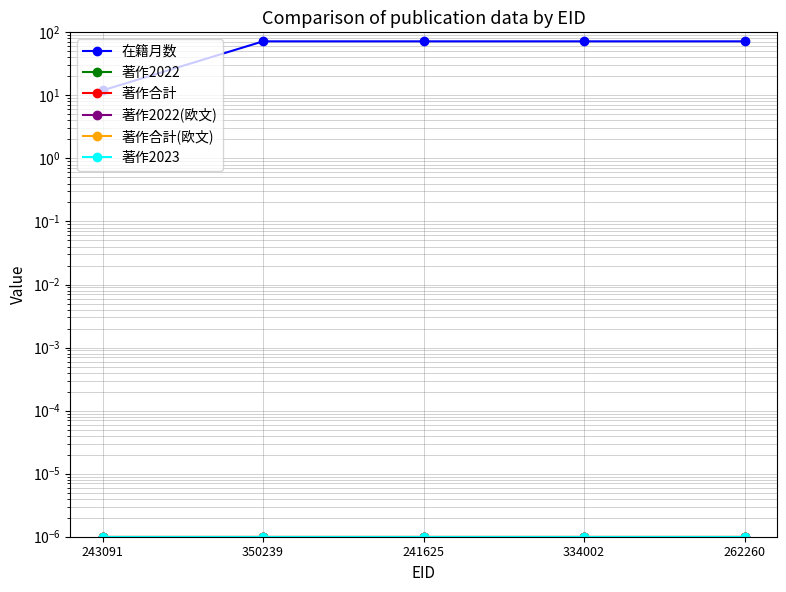

Reading left to right, extract all data points from this chart.

在籍月数: 243091=12.0	350239=72.0	241625=72.0	334002=72.0	262260=72.0
著作2022: 243091=0.0	350239=0.0	241625=0.0	334002=0.0	262260=0.0
著作合計: 243091=0.0	350239=0.0	241625=0.0	334002=0.0	262260=0.0
著作2022(欧文): 243091=0.0	350239=0.0	241625=0.0	334002=0.0	262260=0.0
著作合計(欧文): 243091=0.0	350239=0.0	241625=0.0	334002=0.0	262260=0.0
著作2023: 243091=0.0	350239=0.0	241625=0.0	334002=0.0	262260=0.0